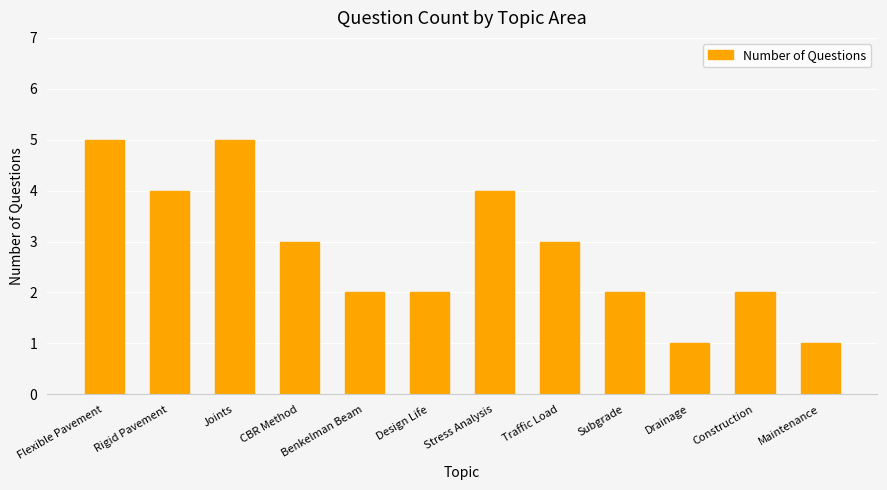

Count the number of data series in this chart.

1